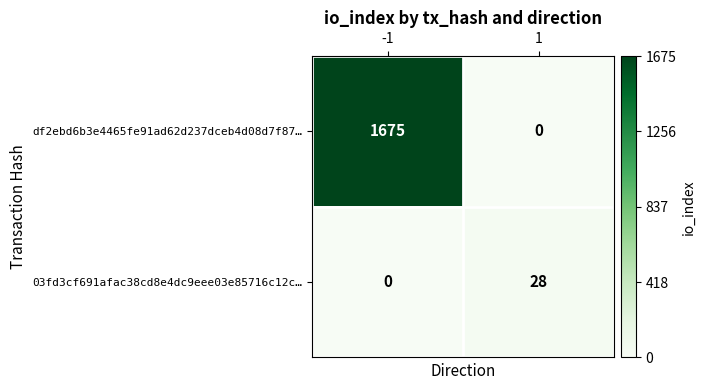

What is the sum of all 03fd3cf691afac38cd8e4dc9eee03e85716c12c… values?

28